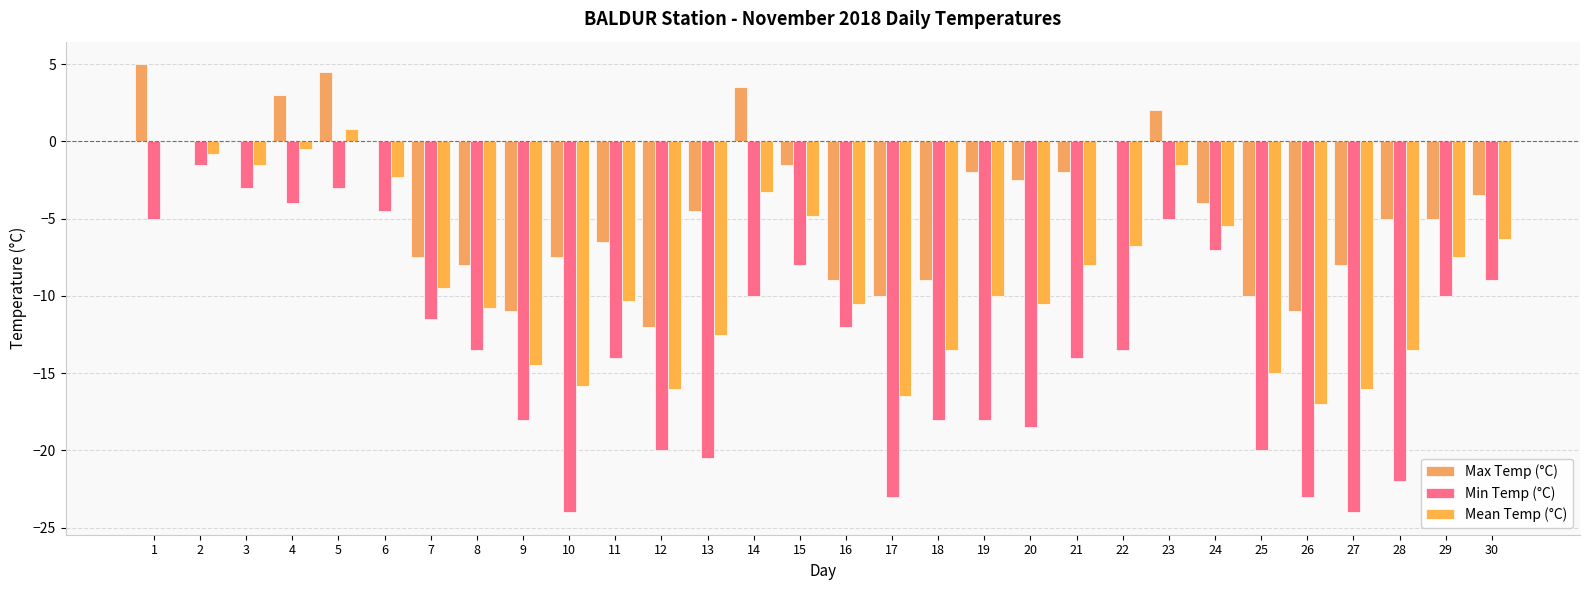

How many groups of bars are there?

30